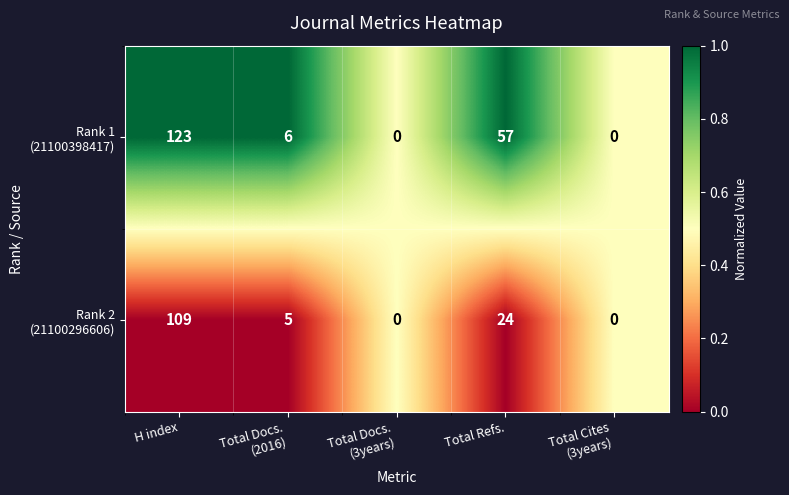

Which category has the highest value across all series?

H index